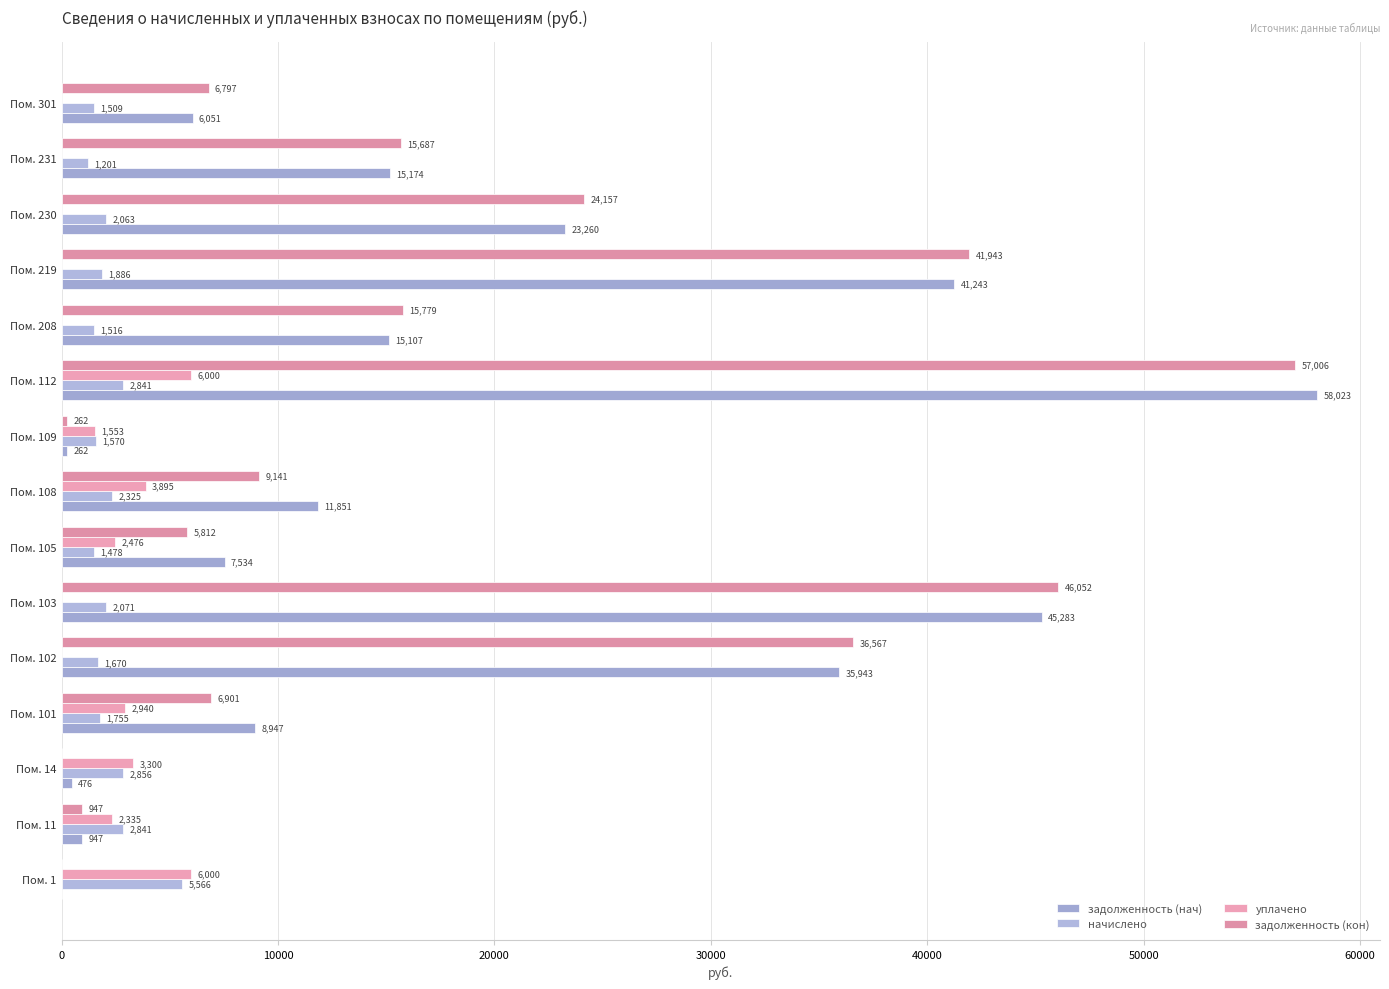

At which category is the sum across all series the highest?

Пом. 112